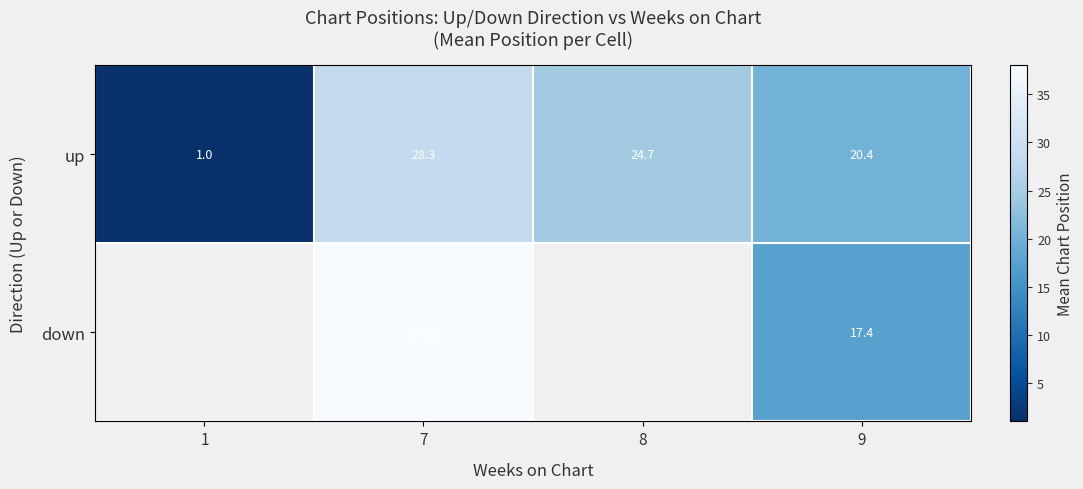

Count the number of categories in the chart.

4